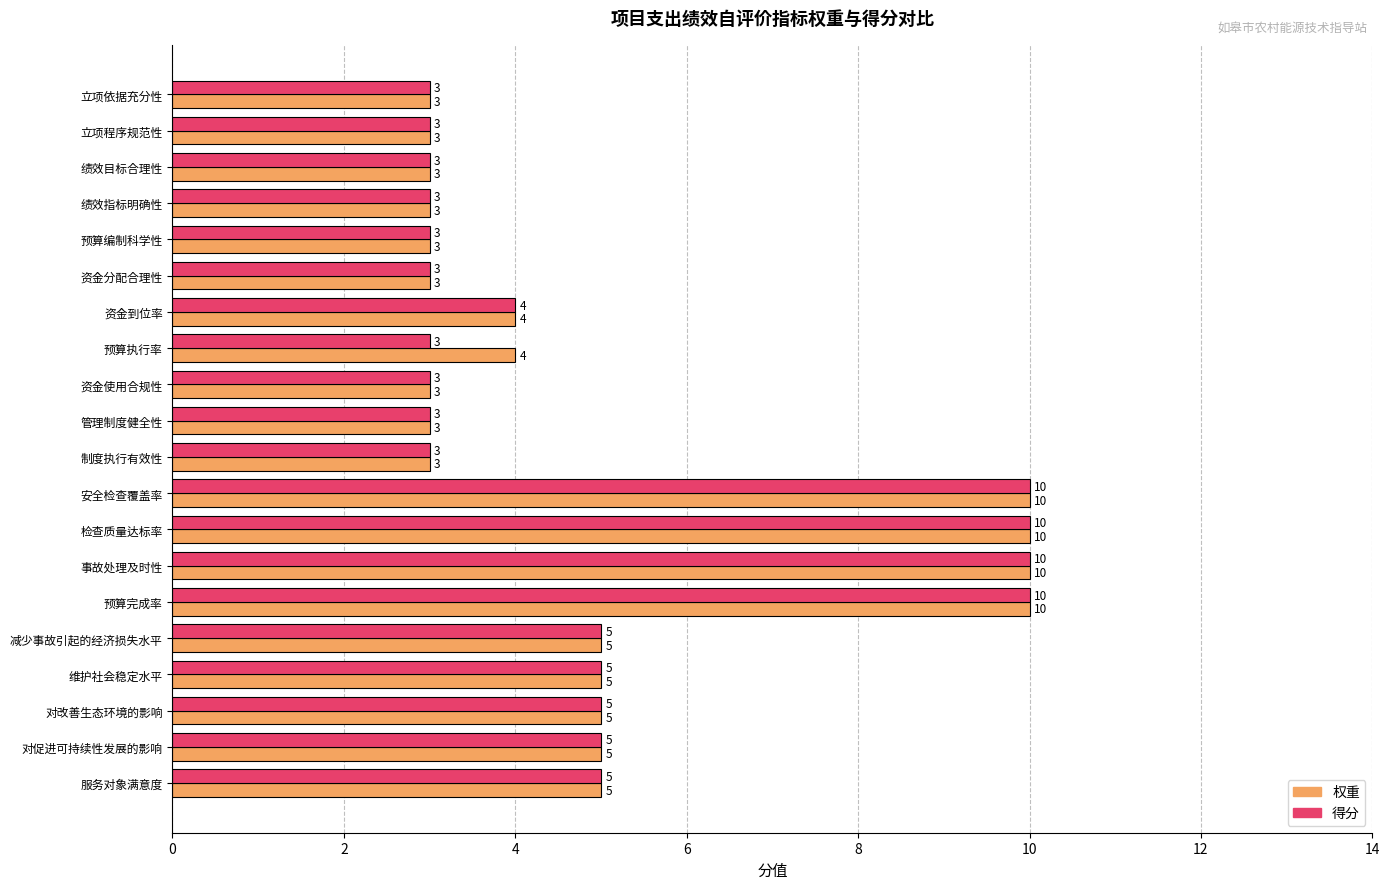

Is the value of 得分 at 绩效指标明确性 greater than the value of 权重 at 预算执行率?

No